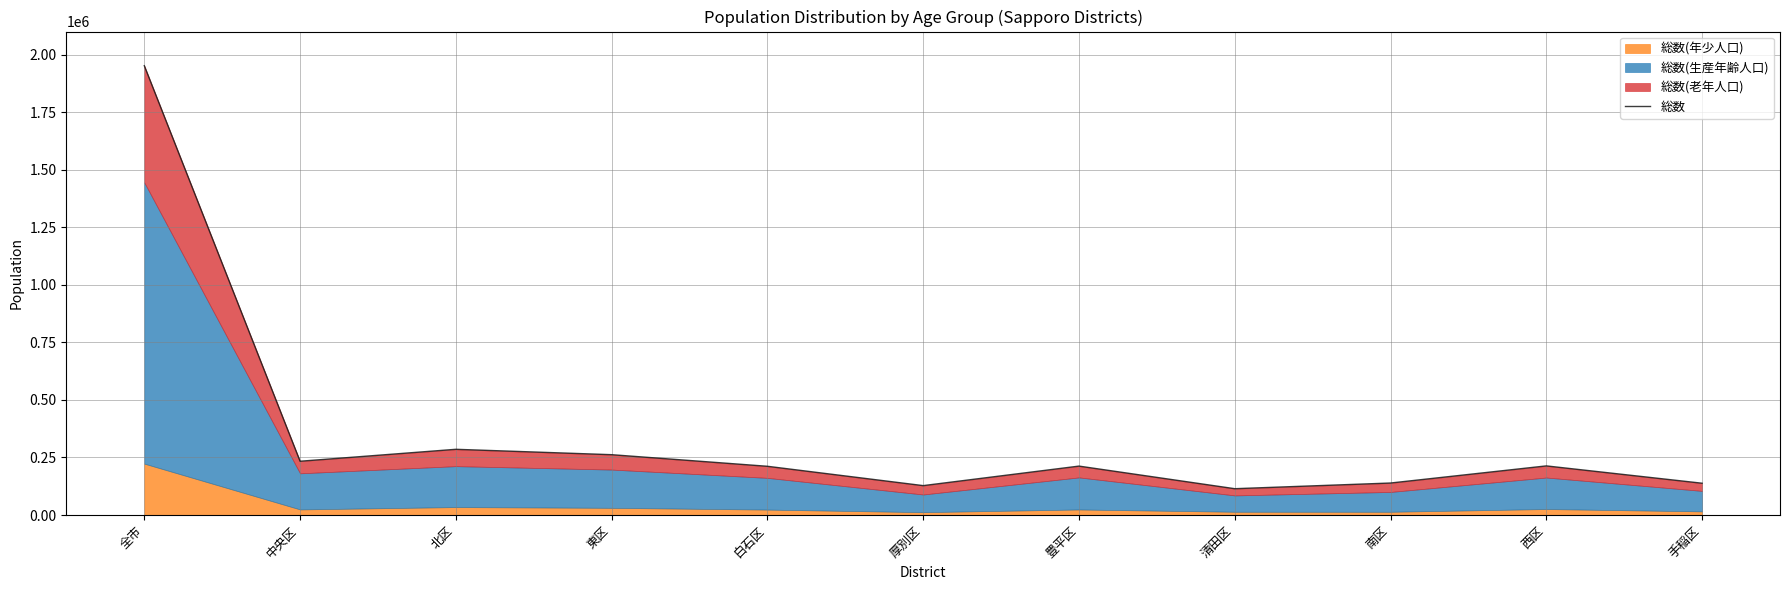

What is the maximum value shown in the chart?

1951640